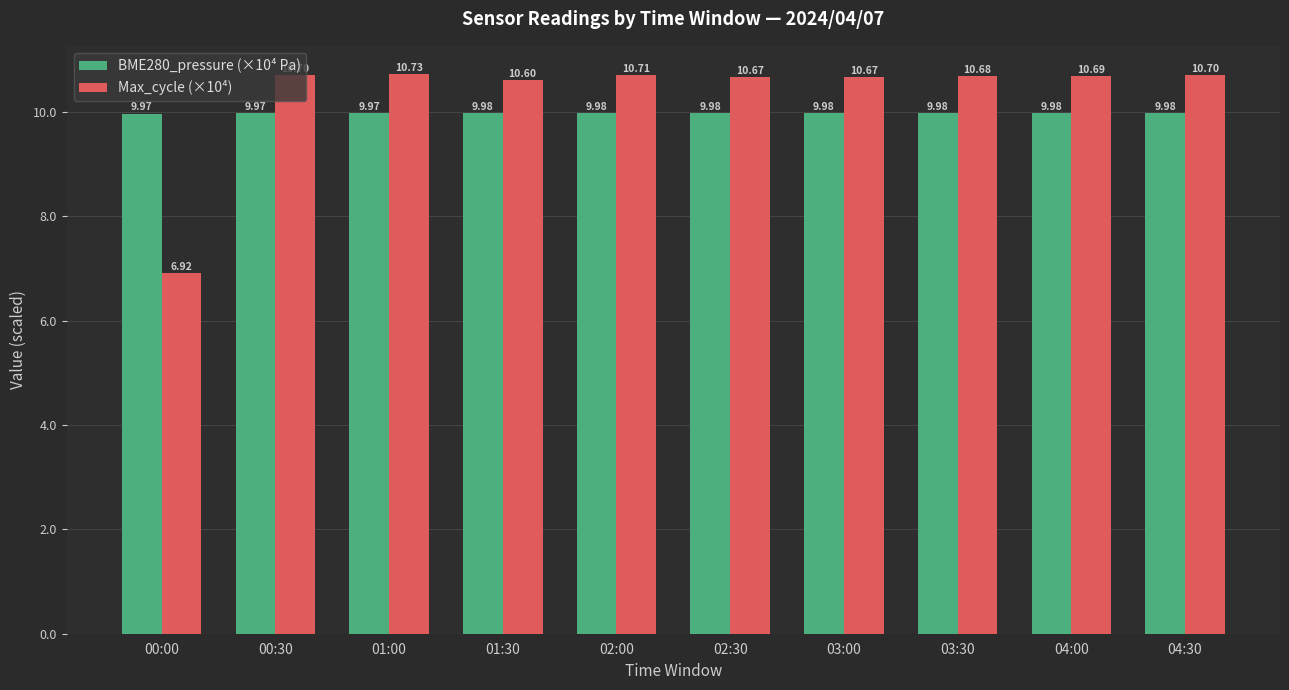

At which category is the sum across all series the highest?

01:00